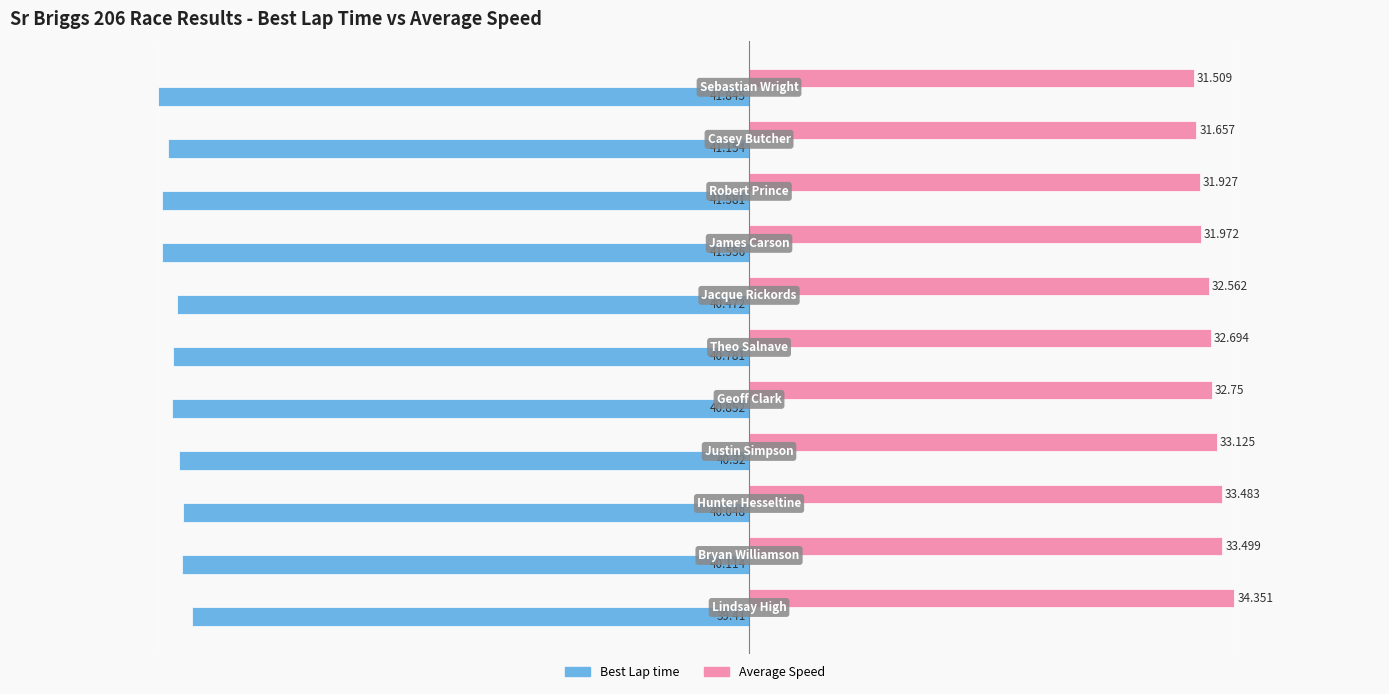

Which series has the widest spread of values?

Average Speed